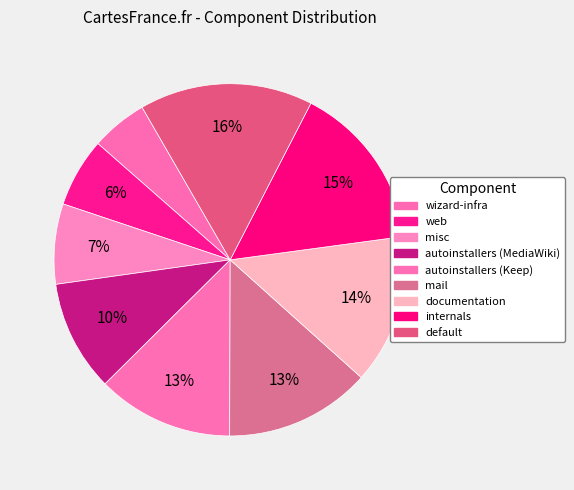

The mail slice represents 13% of the pie. True or false?

True